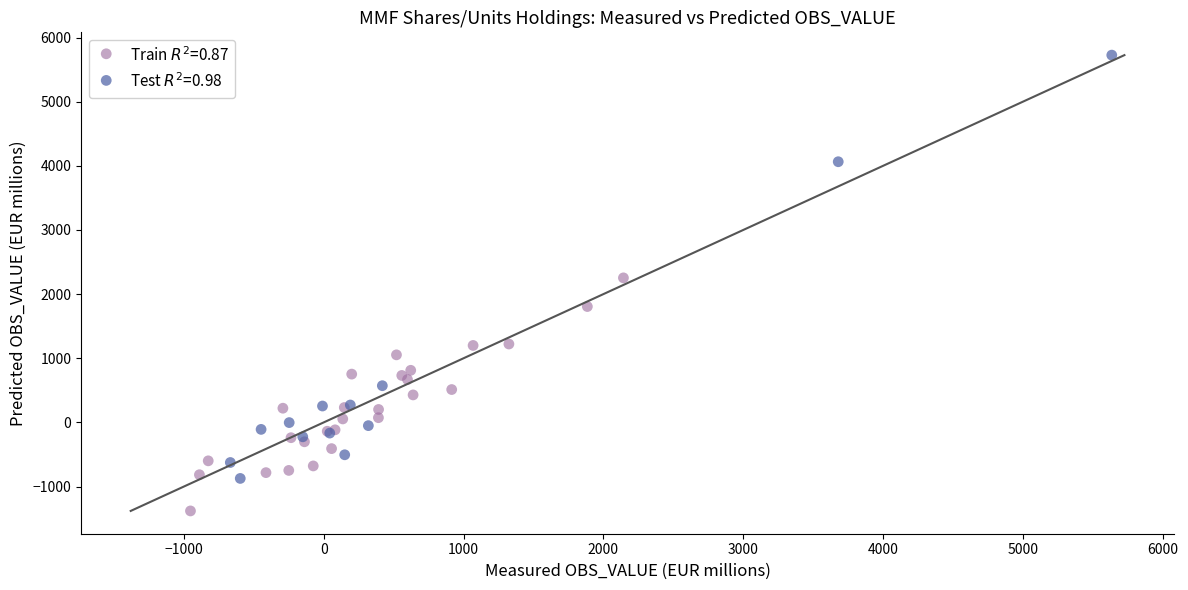

Which series contains the lowest Y value?

Train $R^2$=0.87